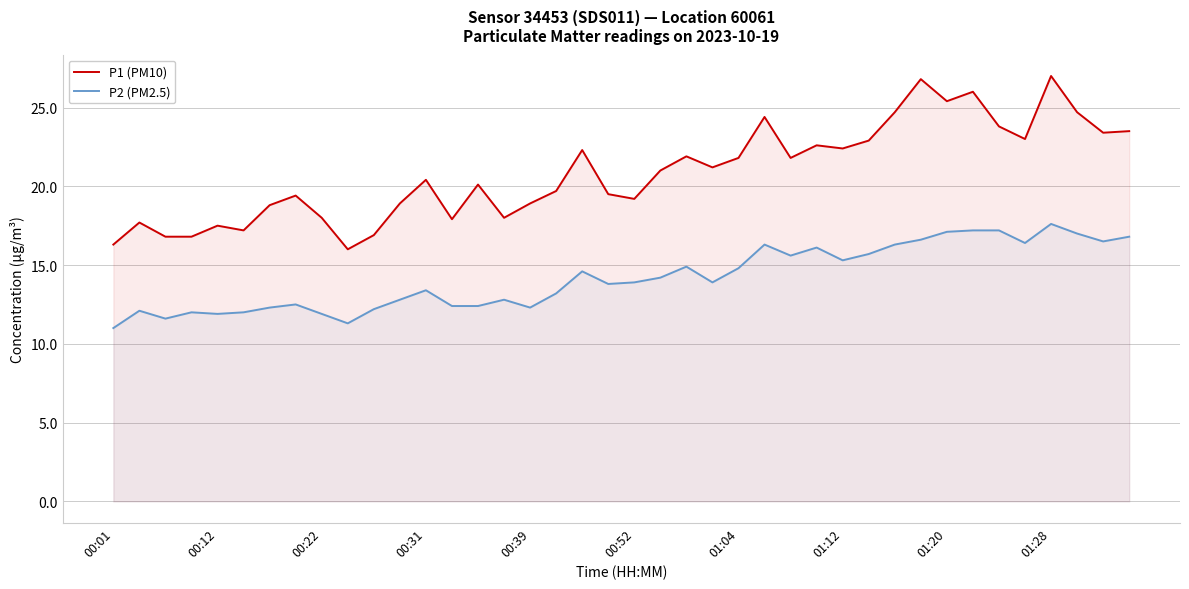

At which category is the sum across all series the highest?

01:28